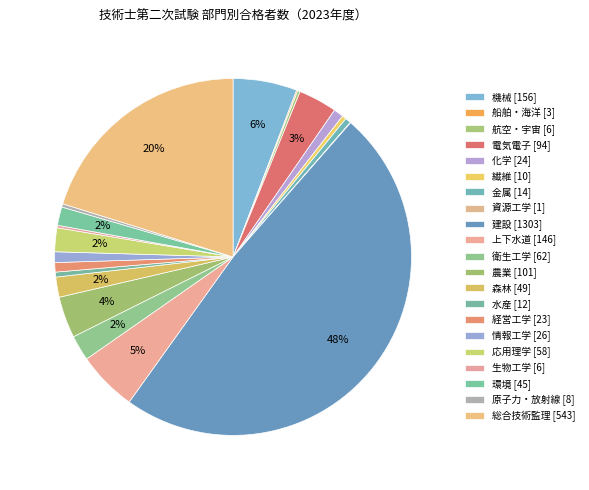

To the nearest percent, what portion does 上下水道 represent?

5%